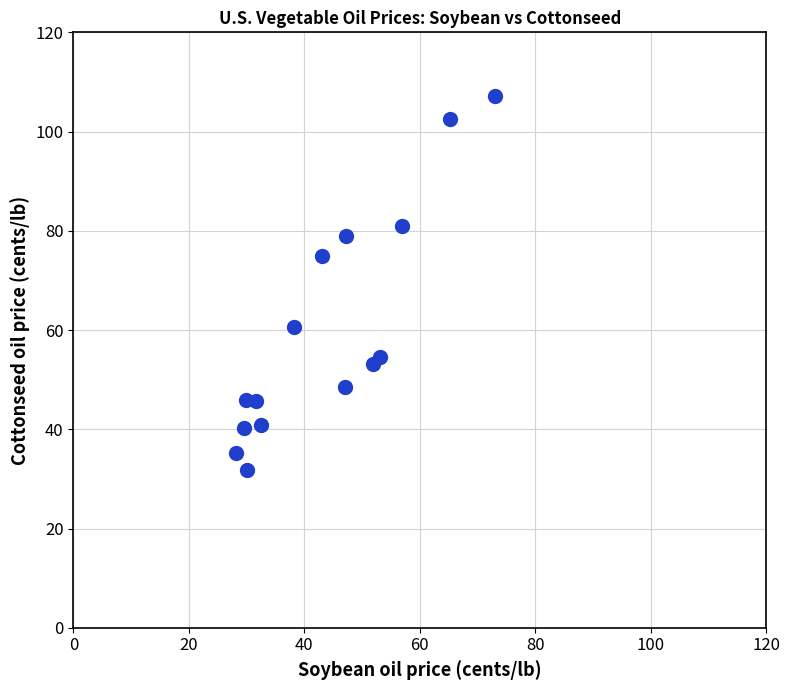

What is the range of X values (max minus min)?

44.7